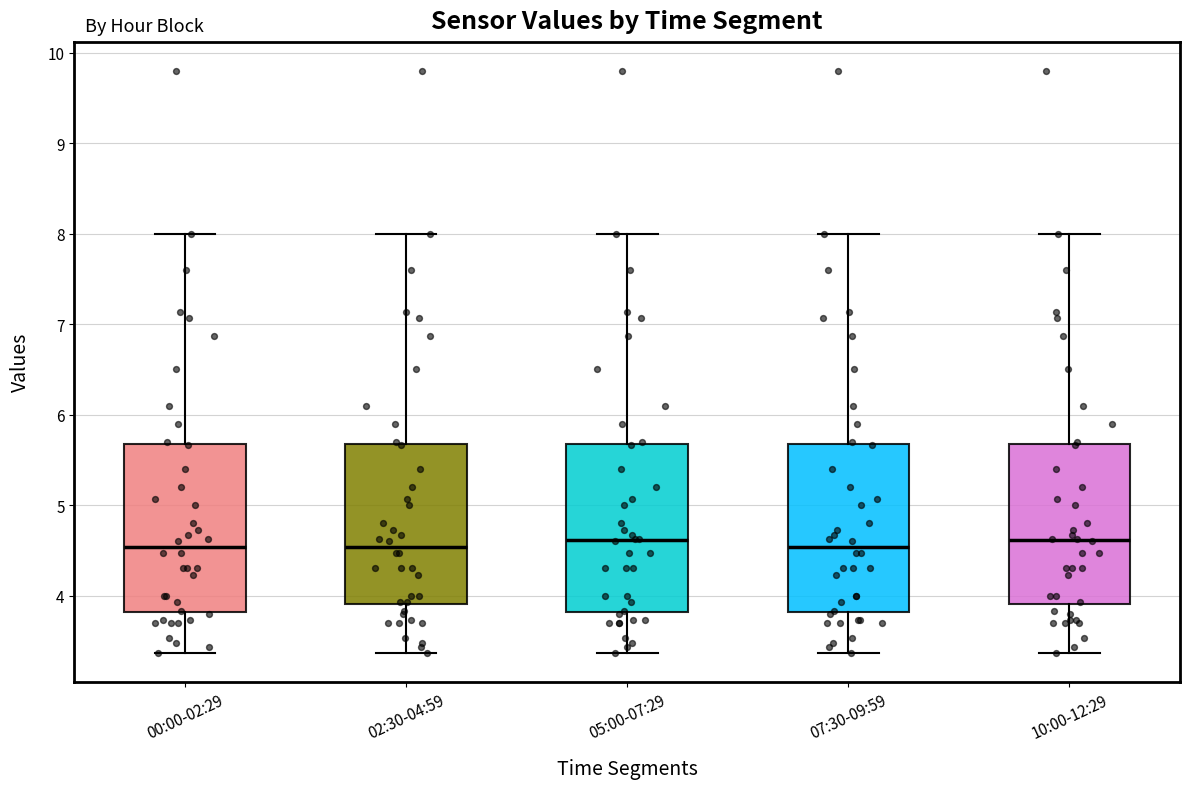

Reading left to right, transcribe this box plot: for each box, give where its median line is, the range the box spans, and where its two whiskers end, as read against the y-axis. The values are not printed on the chart, so give them approximately, as read against the axis.

00:00-02:29: median 4.5, box 3.8 to 5.7, whiskers 3.4 to 8.0
02:30-04:59: median 4.5, box 3.9 to 5.7, whiskers 3.4 to 8.0
05:00-07:29: median 4.6, box 3.8 to 5.7, whiskers 3.4 to 8.0
07:30-09:59: median 4.5, box 3.8 to 5.7, whiskers 3.4 to 8.0
10:00-12:29: median 4.6, box 3.9 to 5.7, whiskers 3.4 to 8.0